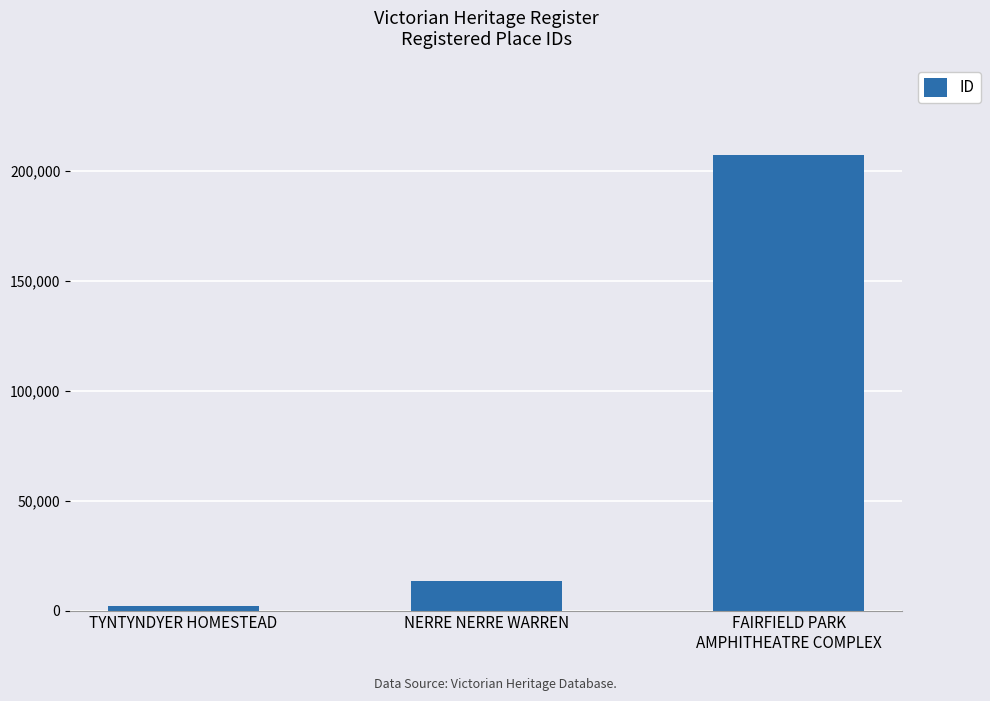

List the labels in order of value, smallest first.

TYNTYNDYER HOMESTEAD, NERRE NERRE WARREN, FAIRFIELD PARK
AMPHITHEATRE COMPLEX